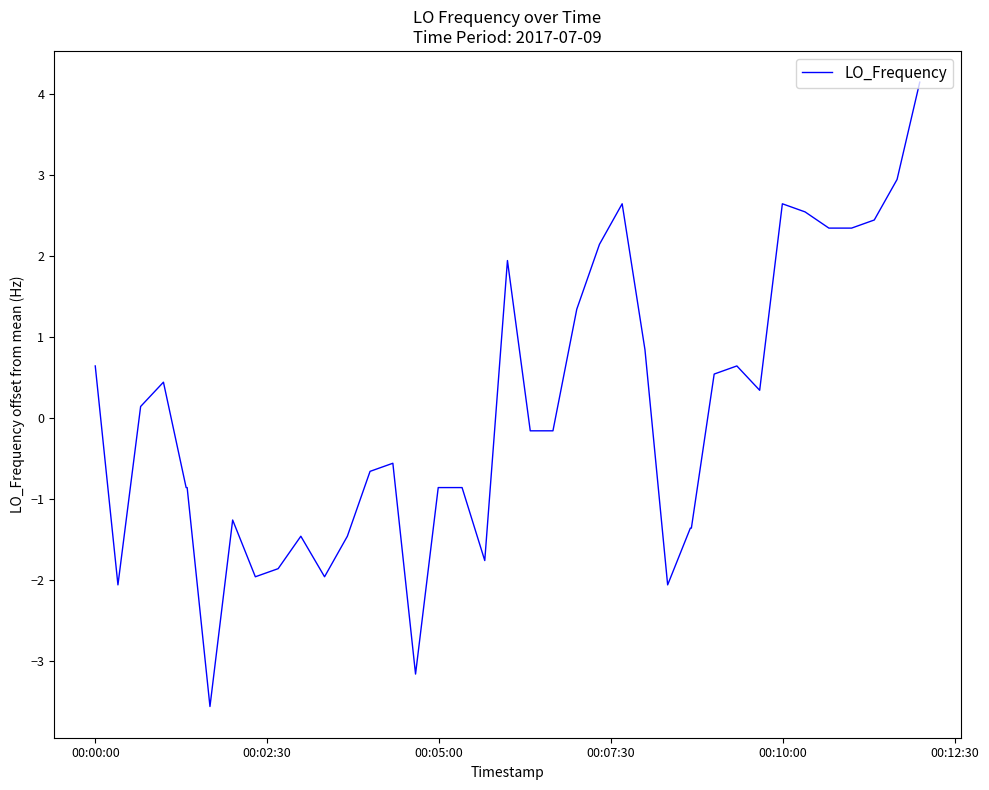

What is the greatest value displayed?

4.1